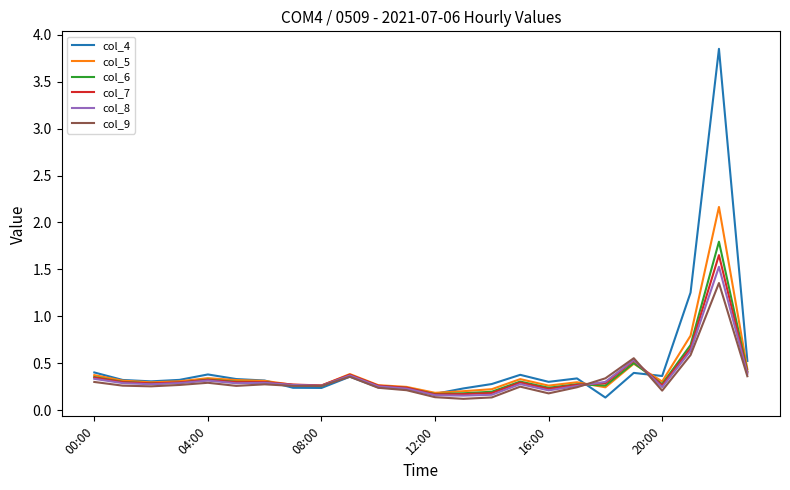

Which series has the widest spread of values?

col_4